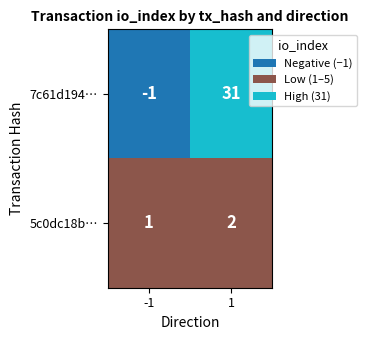

Rank the categories by 5c0dc18b… value from highest to lowest.

1, -1